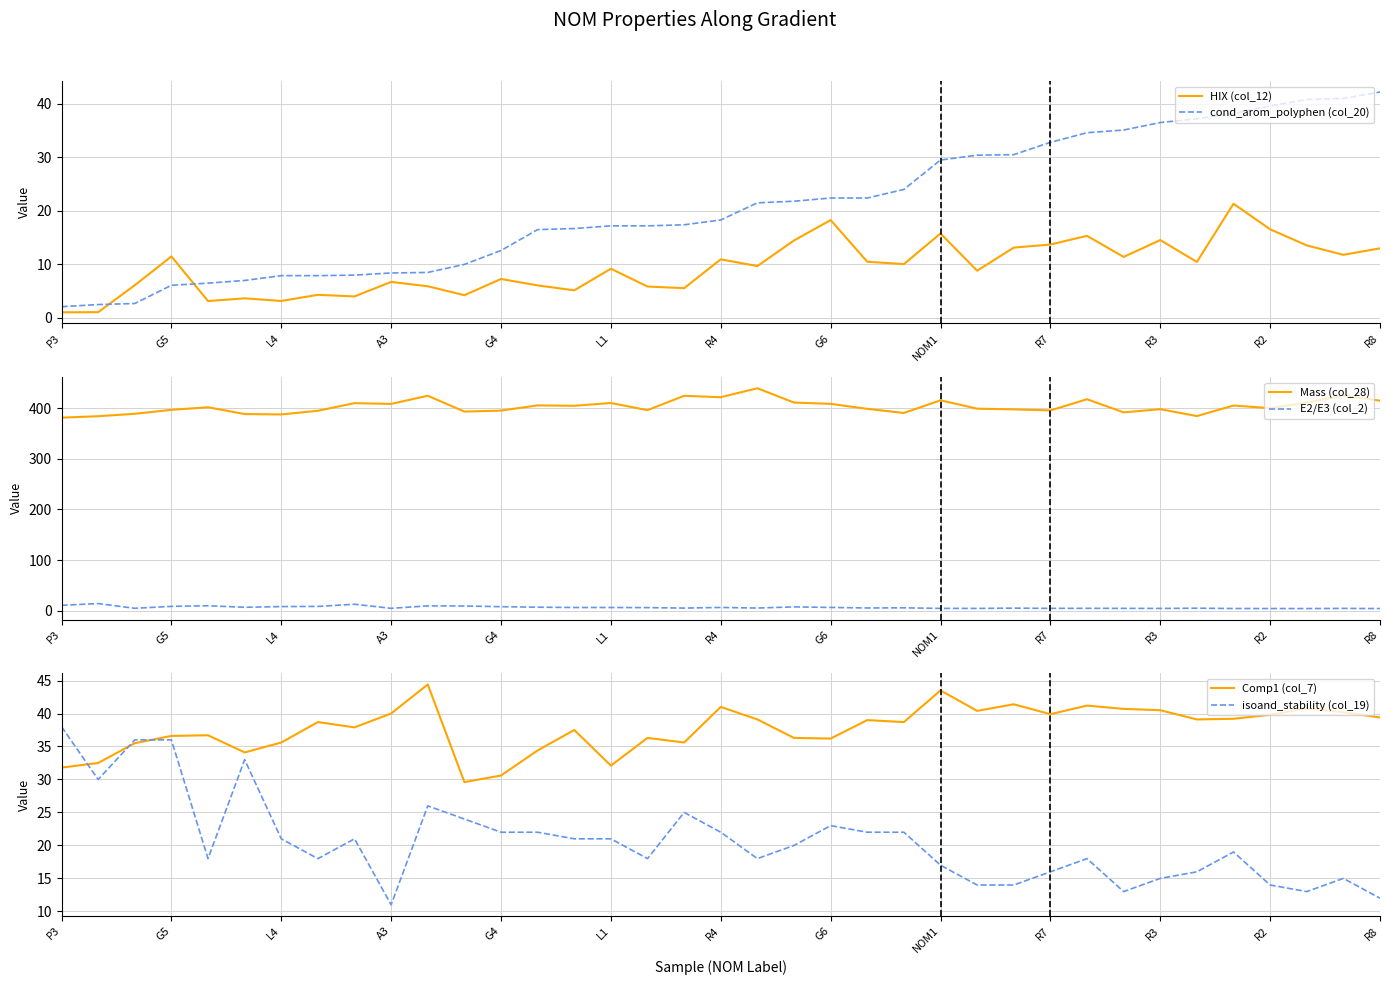

The Mass (col_28) series shows 693.5 at 14. True or false?

False